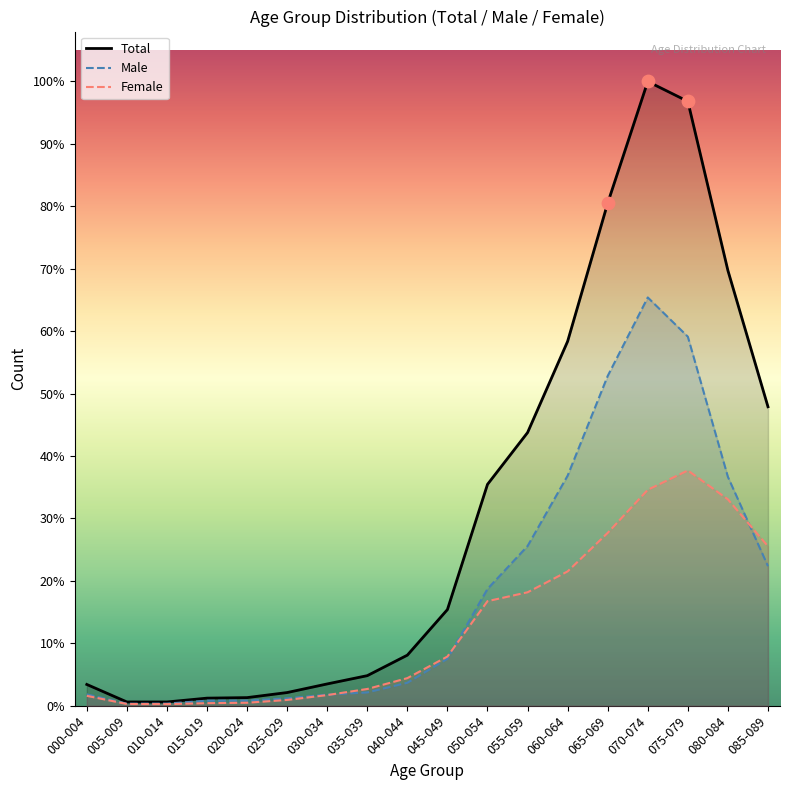

What is the total value across all series at 005-009?

78755